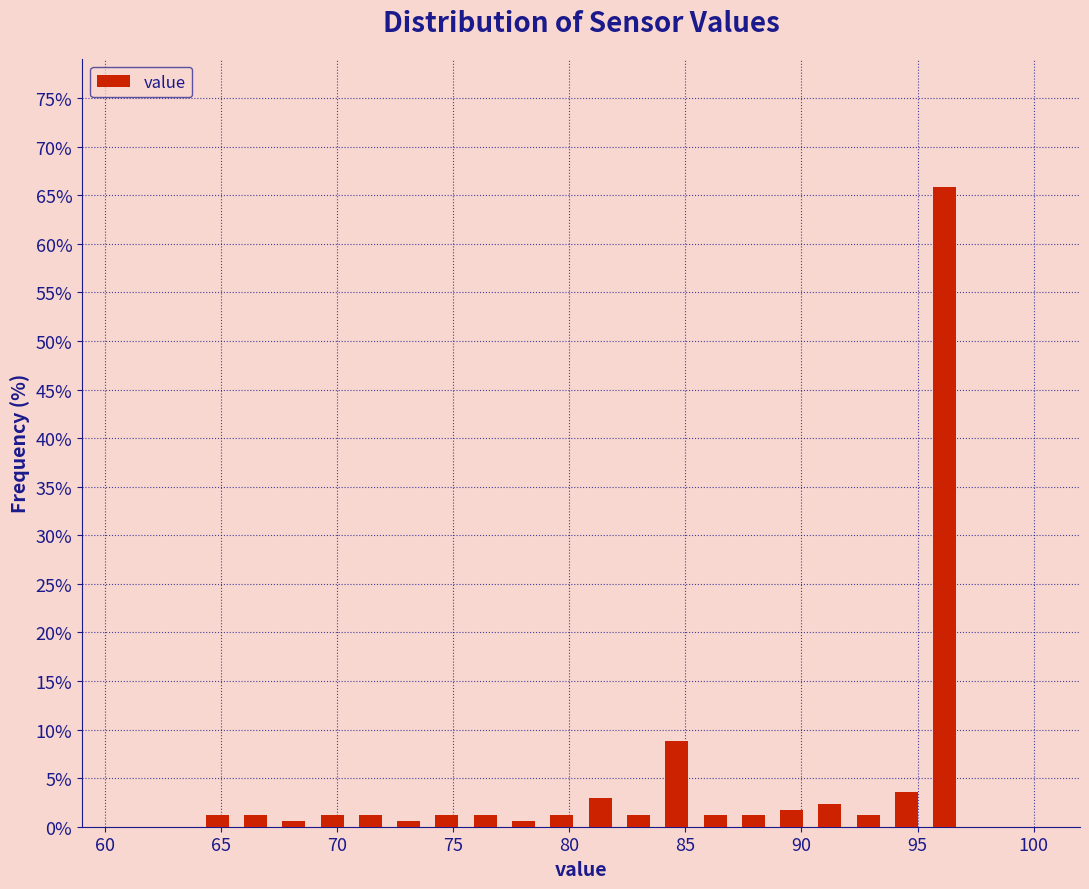

Read against the x-axis, roughly where is the centre of the tallest bar?

96.0